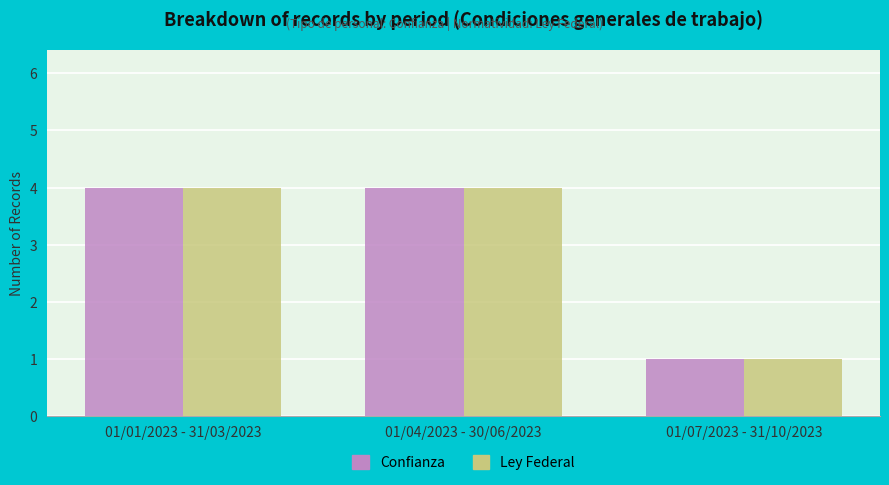

Is it true that Confianza equals 6 at 01/04/2023 - 30/06/2023?

False